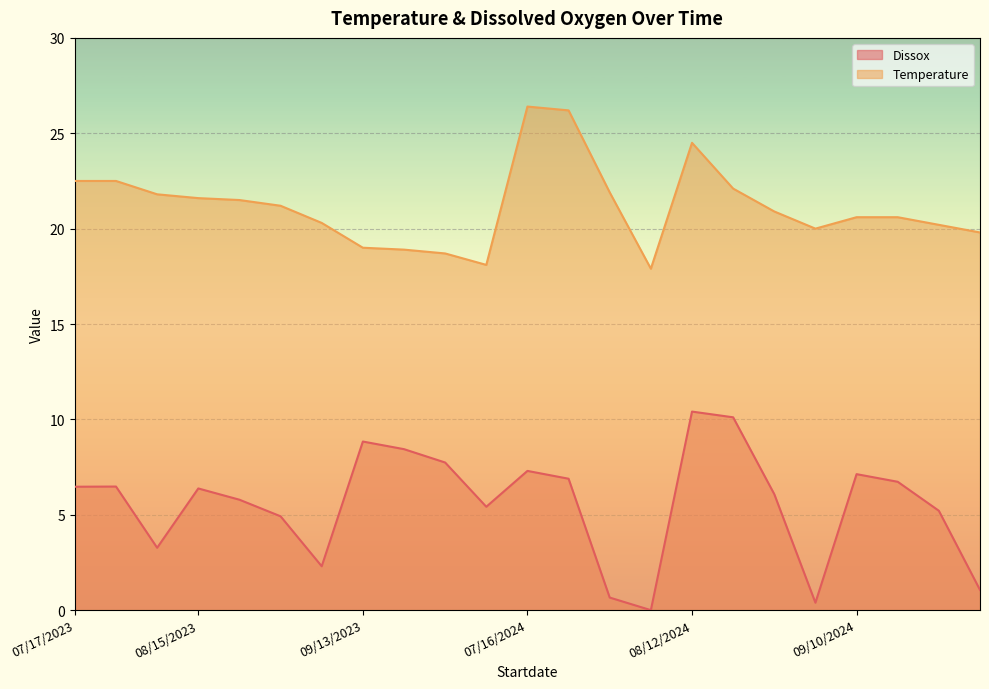

At how many categories does at least one series exceed 16?

23